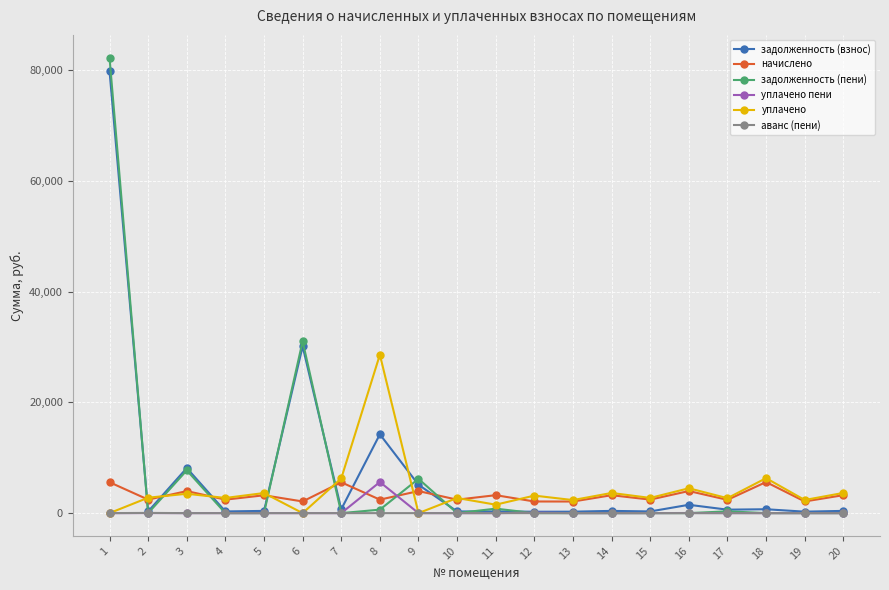

What are all the series names shown in the legend?

задолженность (взнос), начислено, задолженность (пени), уплачено пени, уплачено, аванс (пени)